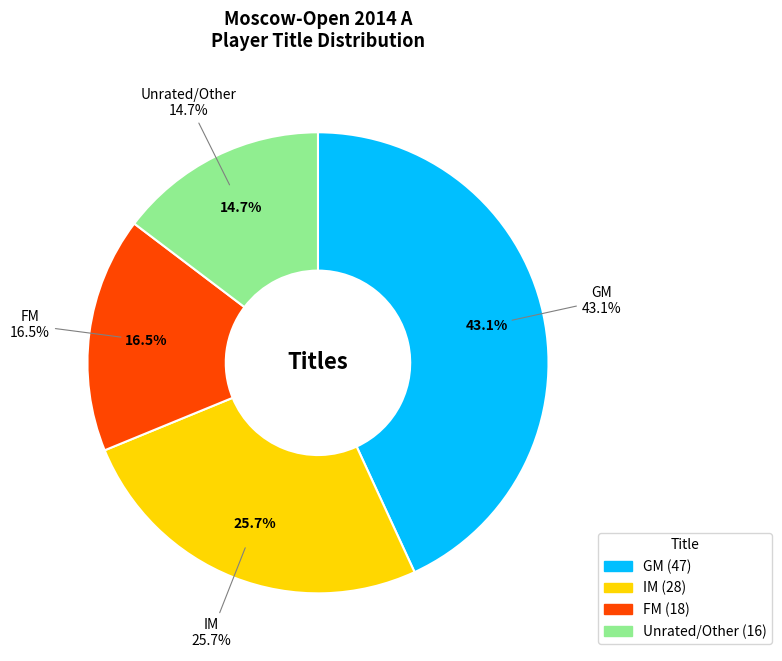

How many segments does this pie chart have?

4